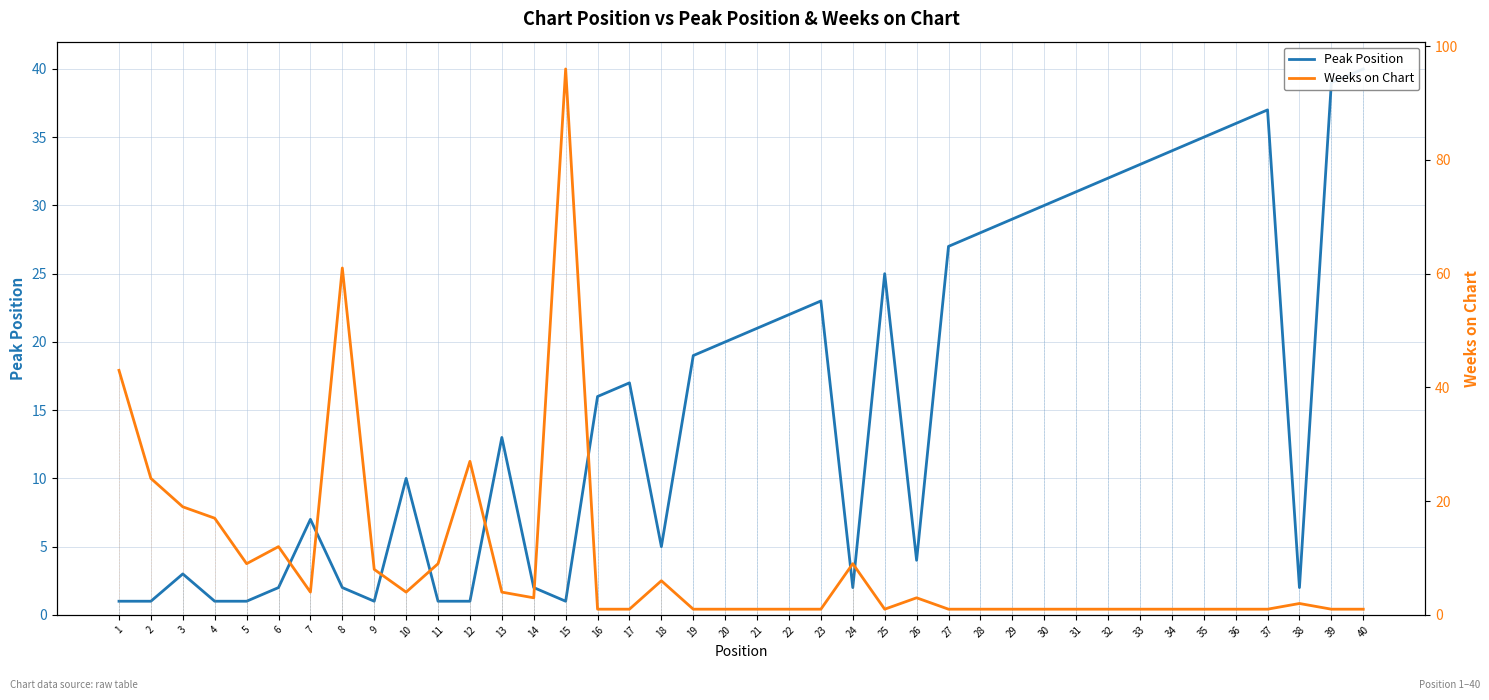

Where is Weeks on Chart nearest to the value 48?

1